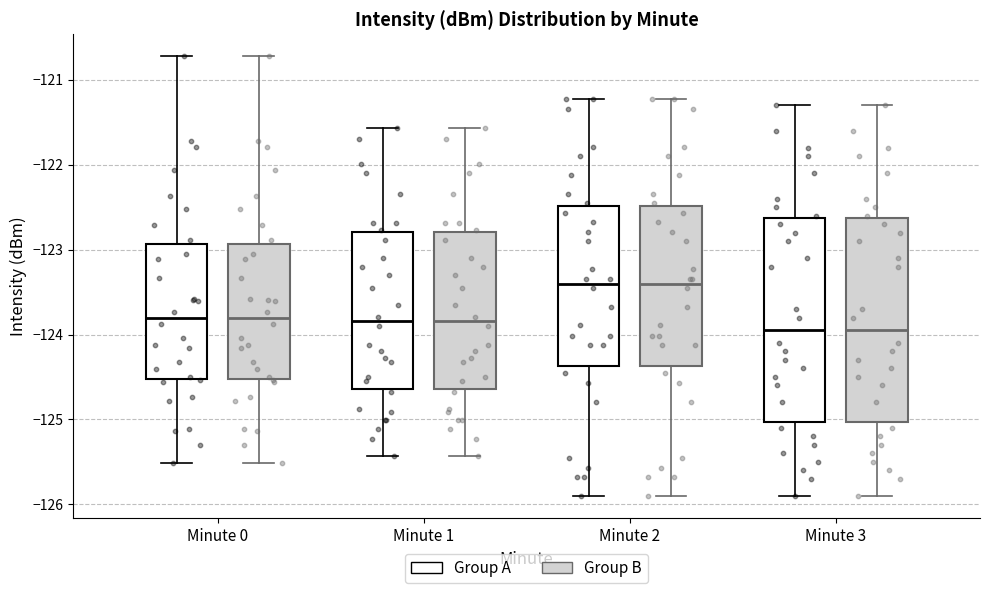

Reading left to right, transcribe this box plot: for each box, give where its median line is, the range the box spans, and where its two whiskers end, as read against the y-axis. The values are not printed on the chart, so give them approximately, as read against the axis.

Minute 0 (Group A): median -123.8, box -124.5 to -122.9, whiskers -125.5 to -120.7
Minute 0 (Group B): median -123.8, box -124.5 to -122.9, whiskers -125.5 to -120.7
Minute 1 (Group A): median -123.8, box -124.6 to -122.8, whiskers -125.4 to -121.6
Minute 1 (Group B): median -123.8, box -124.6 to -122.8, whiskers -125.4 to -121.6
Minute 2 (Group A): median -123.4, box -124.4 to -122.5, whiskers -125.9 to -121.2
Minute 2 (Group B): median -123.4, box -124.4 to -122.5, whiskers -125.9 to -121.2
Minute 3 (Group A): median -123.9, box -125.0 to -122.6, whiskers -125.9 to -121.3
Minute 3 (Group B): median -123.9, box -125.0 to -122.6, whiskers -125.9 to -121.3